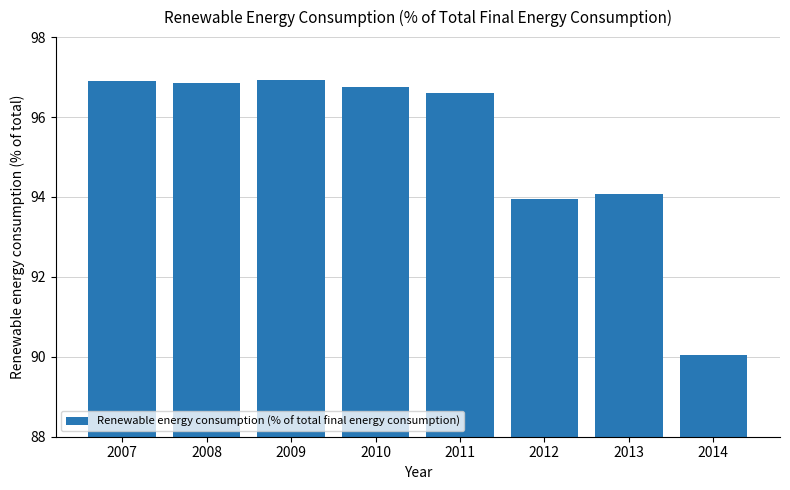

What is the average value?

95.3